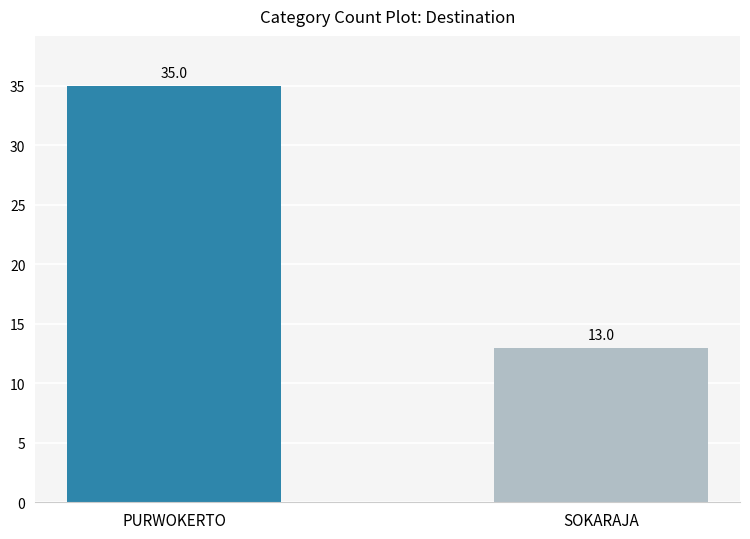

The chart shows a value of 13 at SOKARAJA. True or false?

True